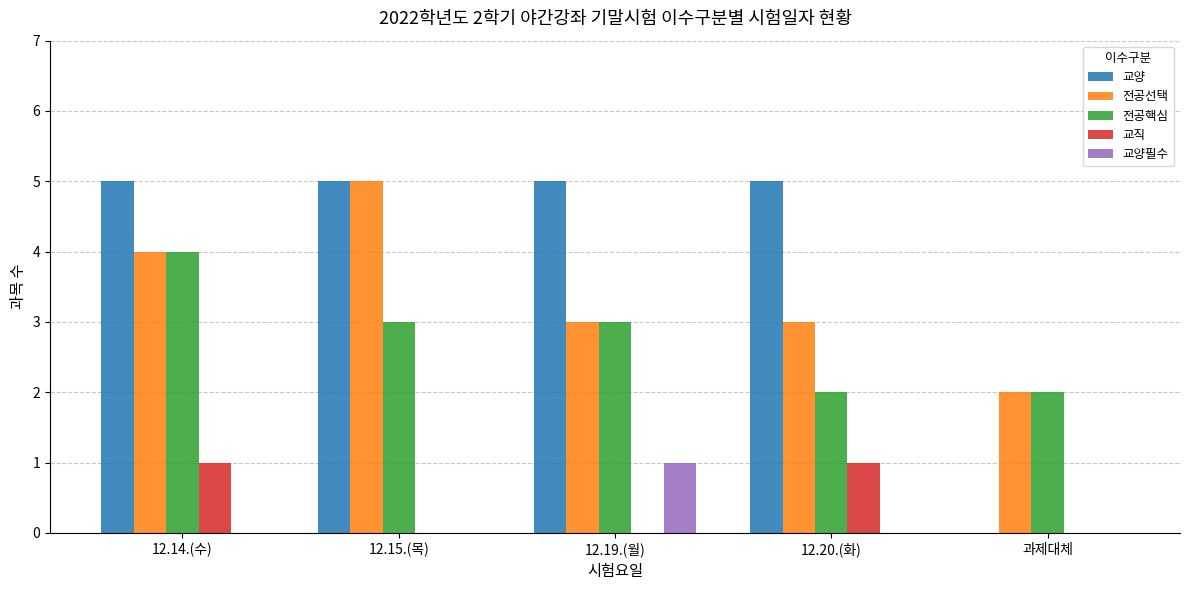

True or false: 교직 has a value of 0 at 12.15.(목).

True